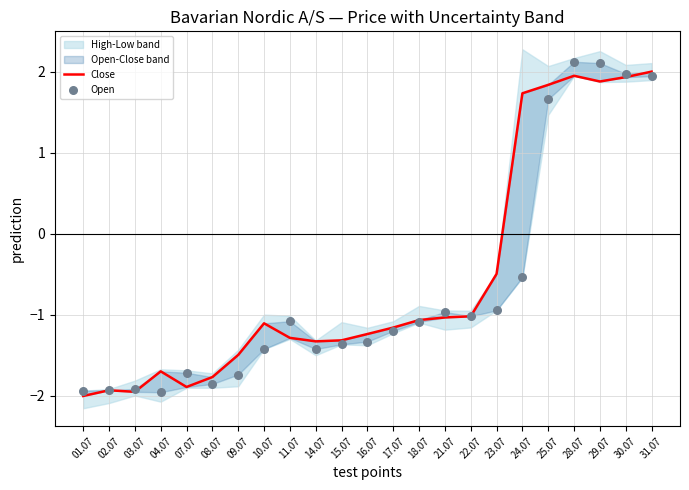

What is the total value across all series at 07.07?

-3.6